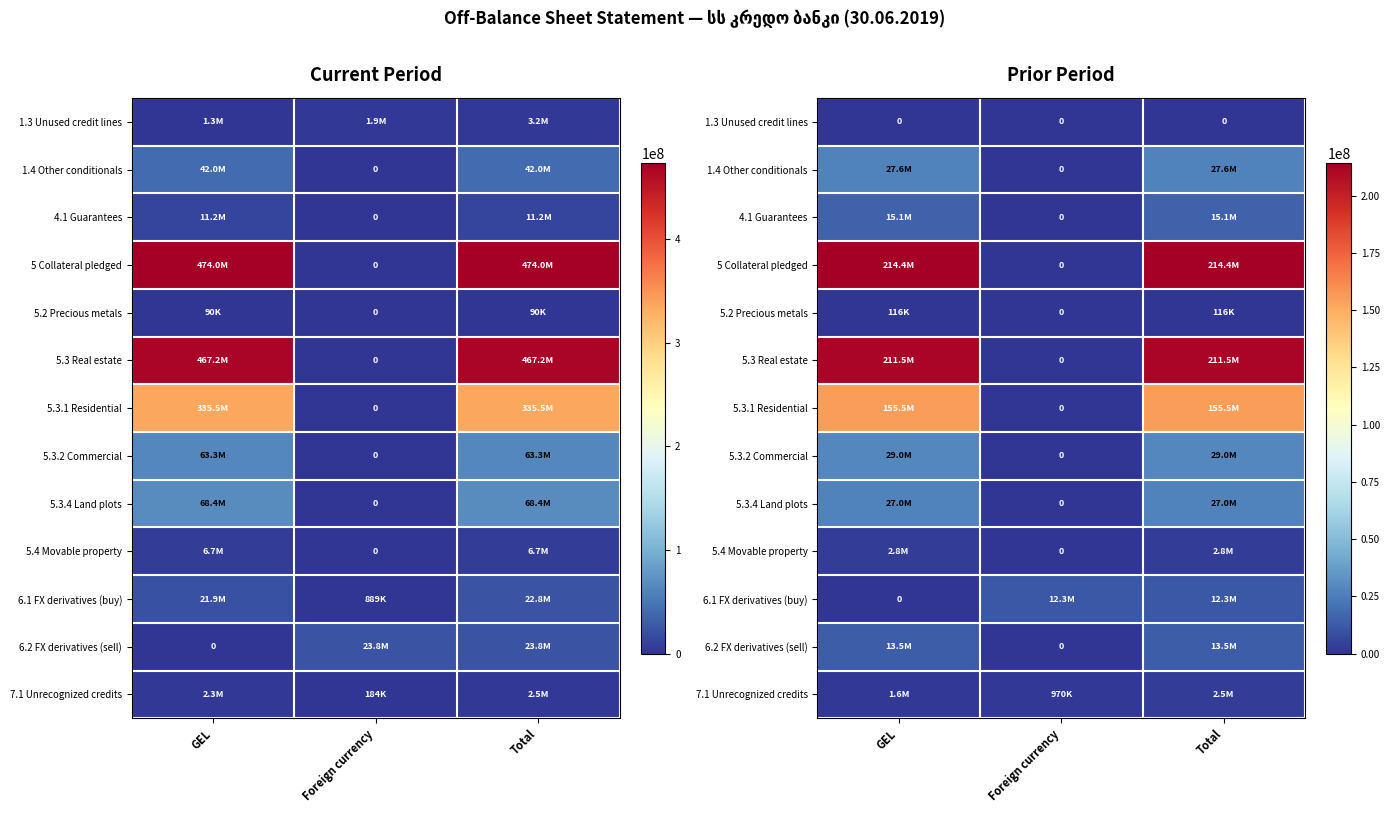

What is the total value across all series at Total?

711410592.8